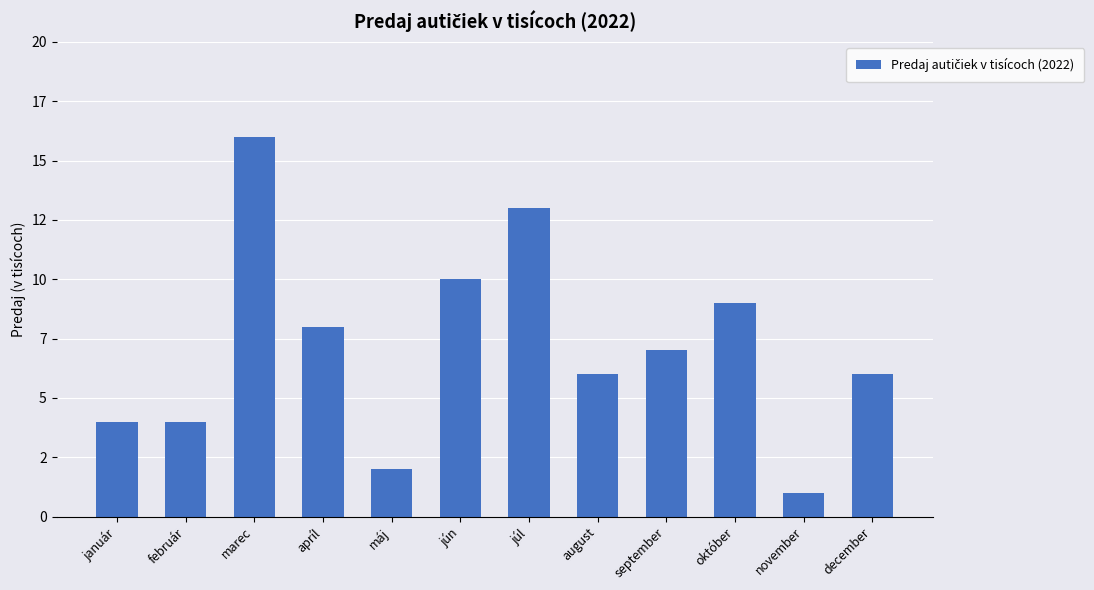

At which label does the data first exceed 7?

marec